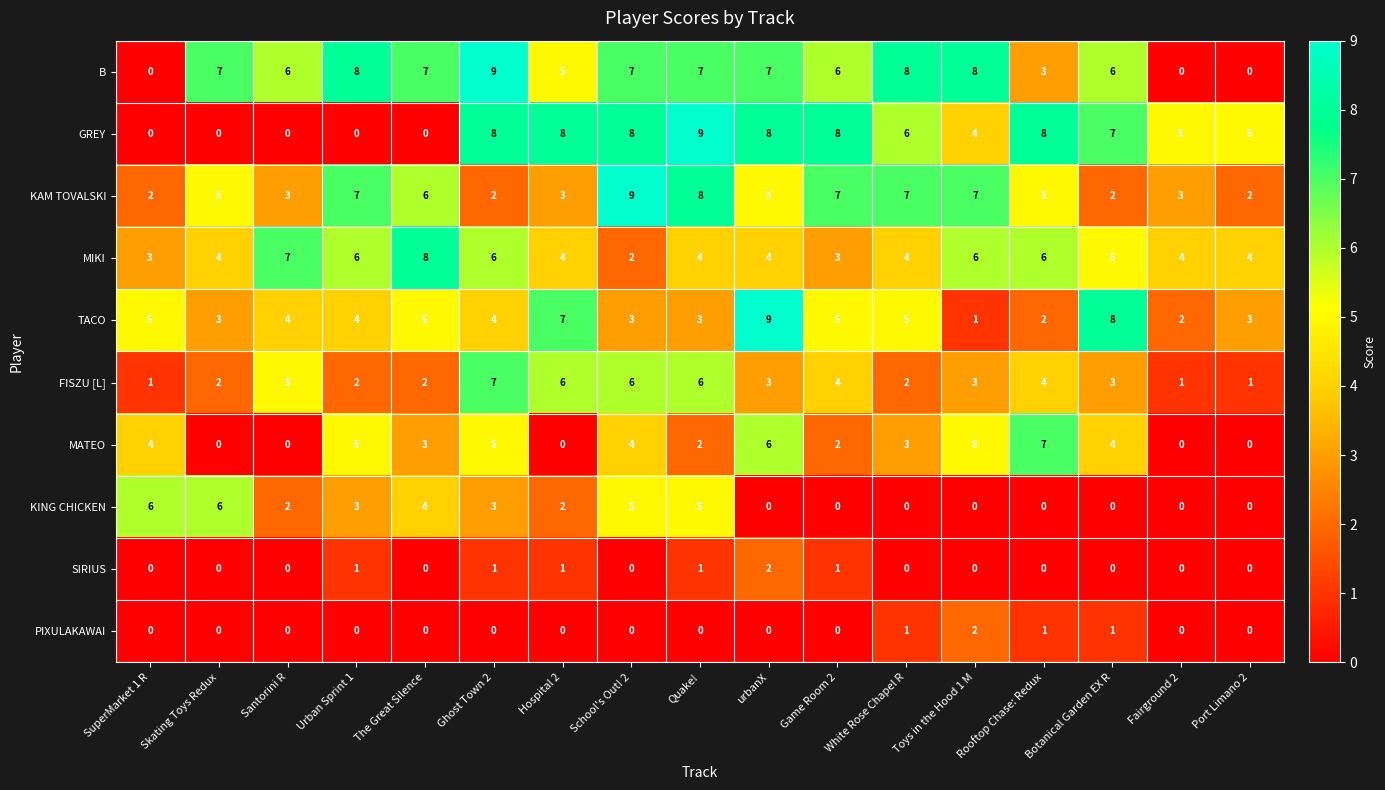

How many MATEO values are between 0 and 5?

15